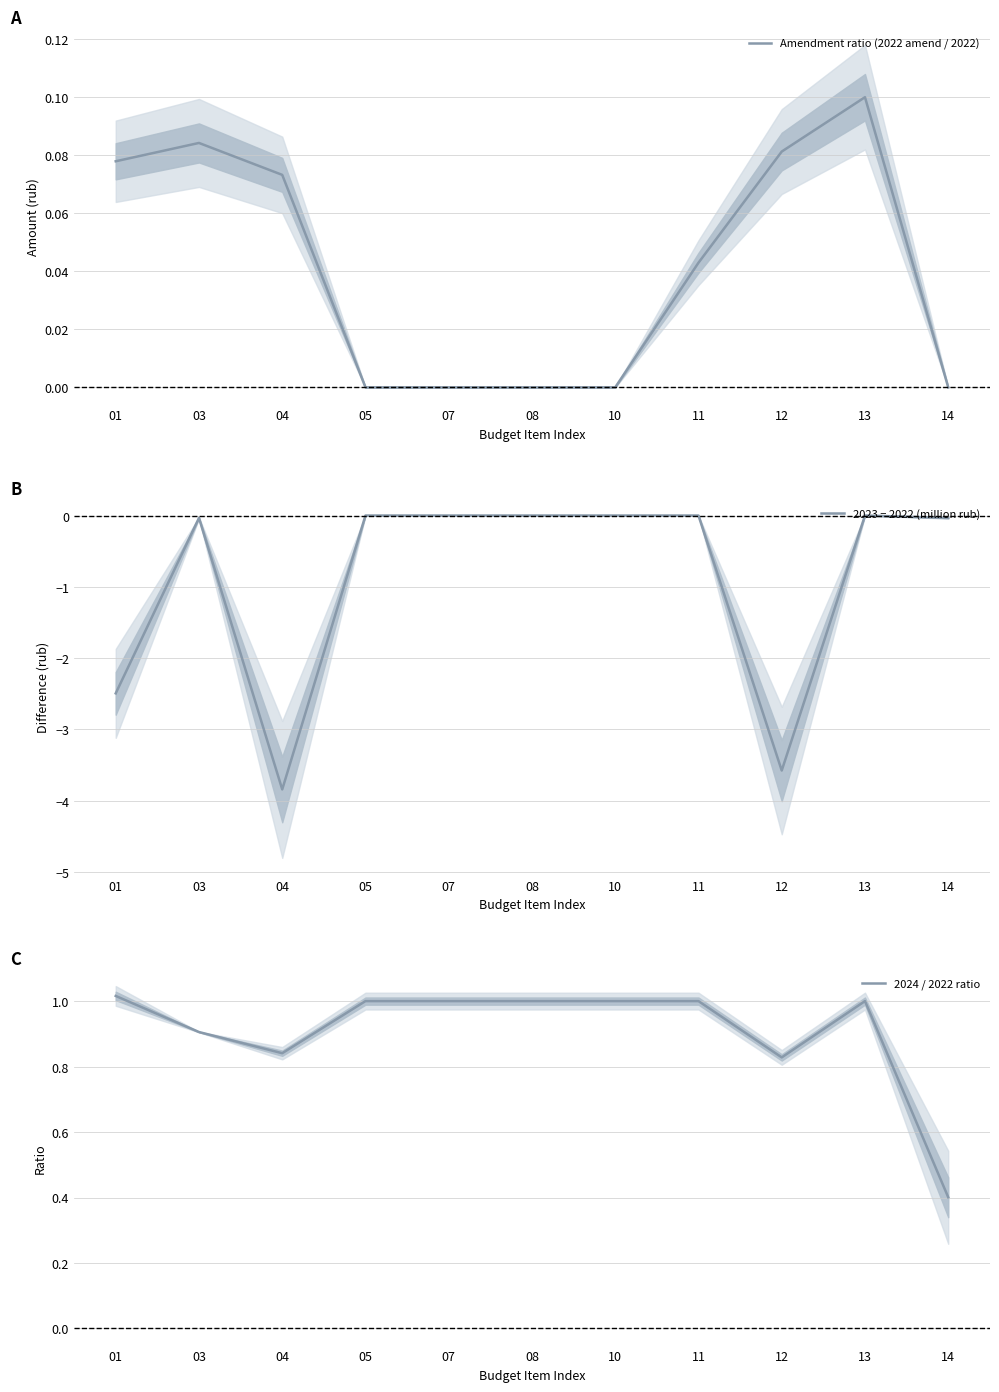

Which series has the largest total across all categories?

2024 / 2022 ratio